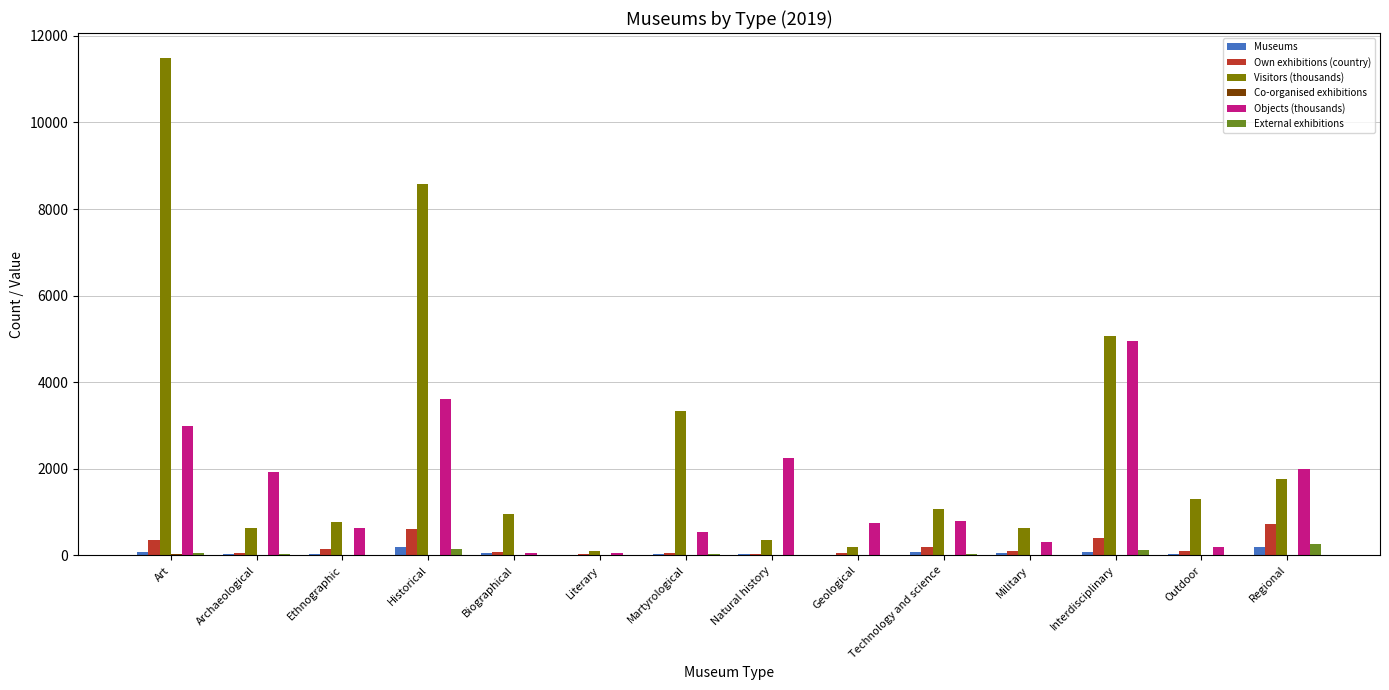

What is the highest value of the Visitors (thousands) series?

11492.4